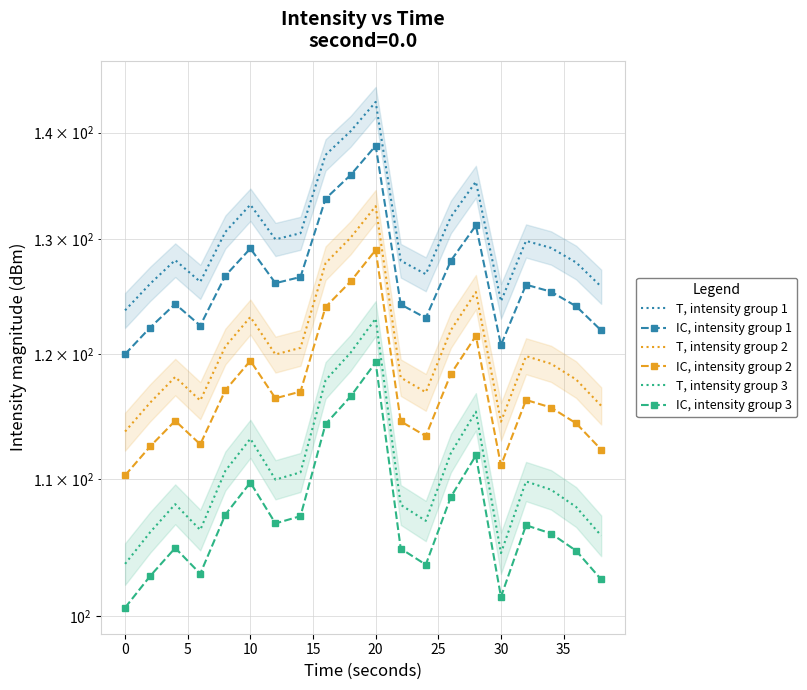

What is the lowest value of the IC, intensity group 1 series?

120.0